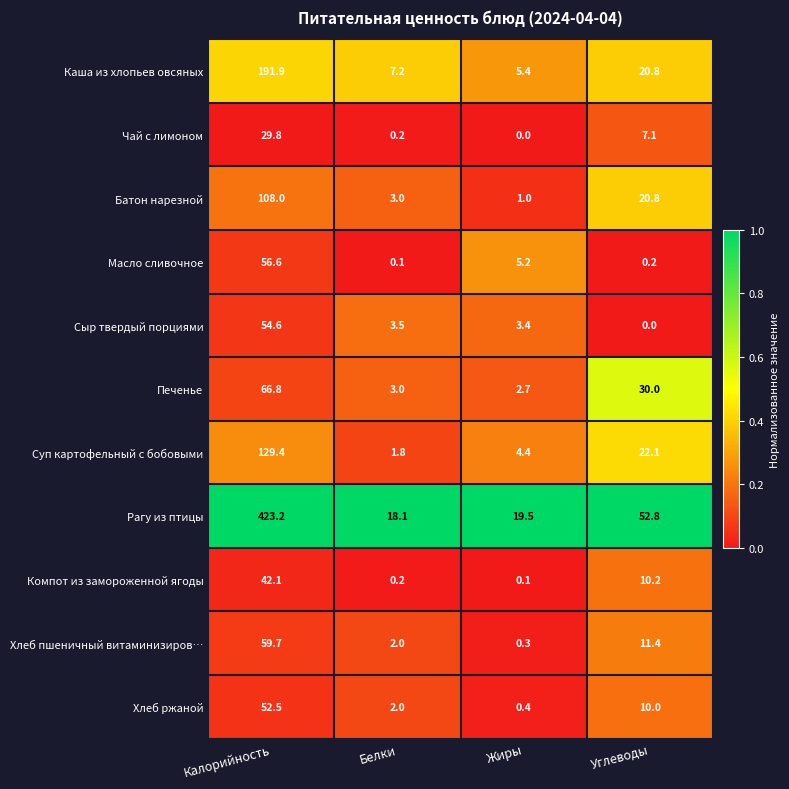

At which label does Батон нарезной reach its peak?

Калорийность